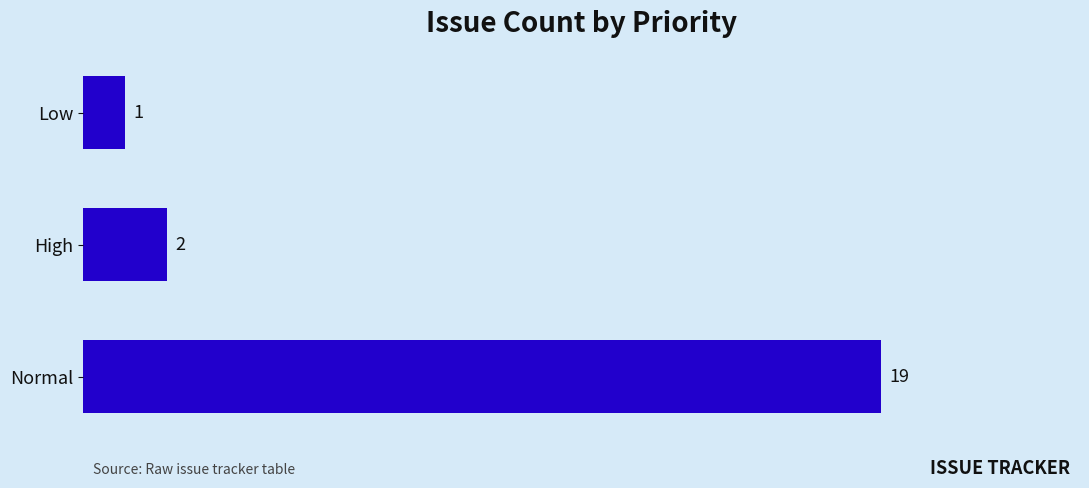

Approximately how many times larger is the value at Low compared to High?

0.5